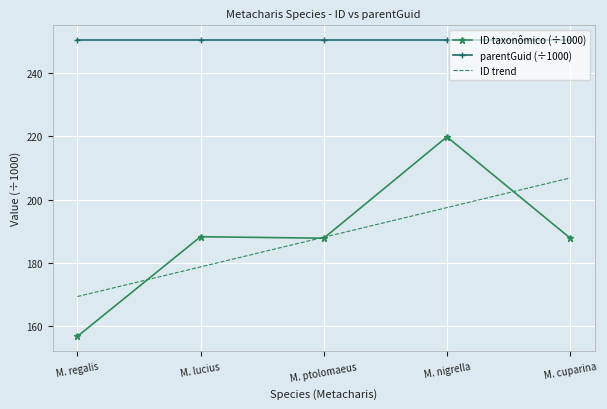

What is the minimum value shown in the chart?

156.6